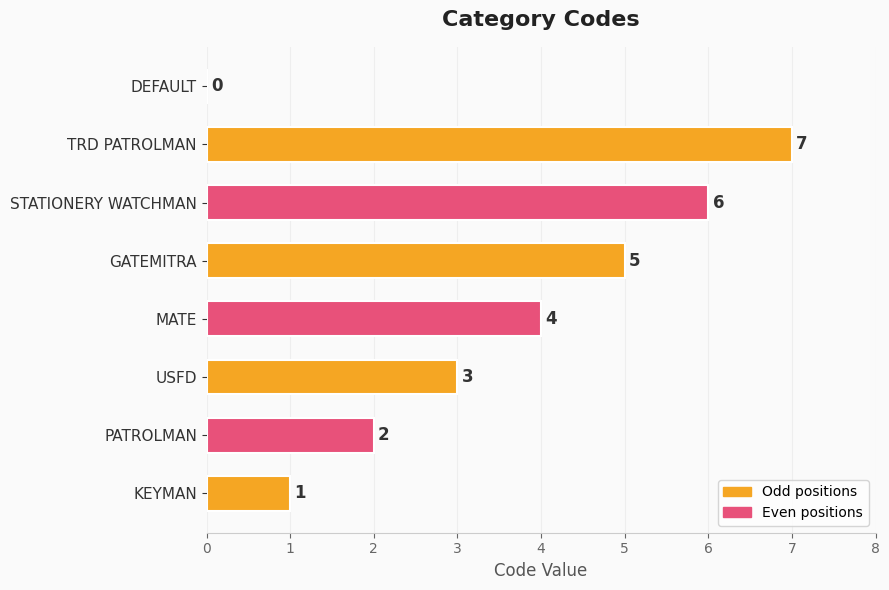

What is the average value?

4